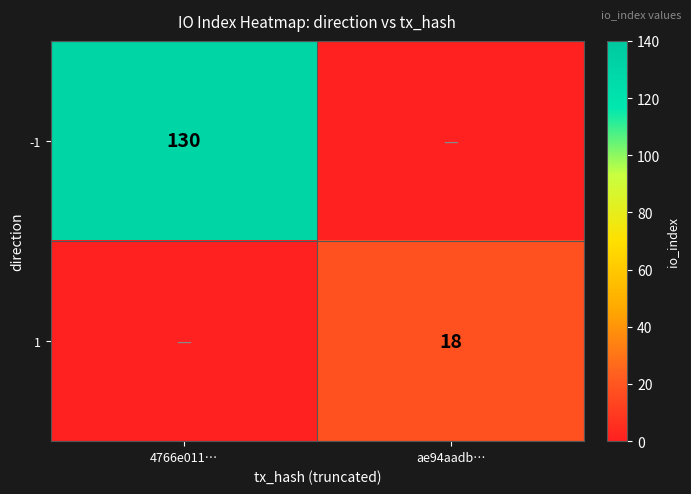

Is it true that 1 equals 5 at ae94aadb…?

False